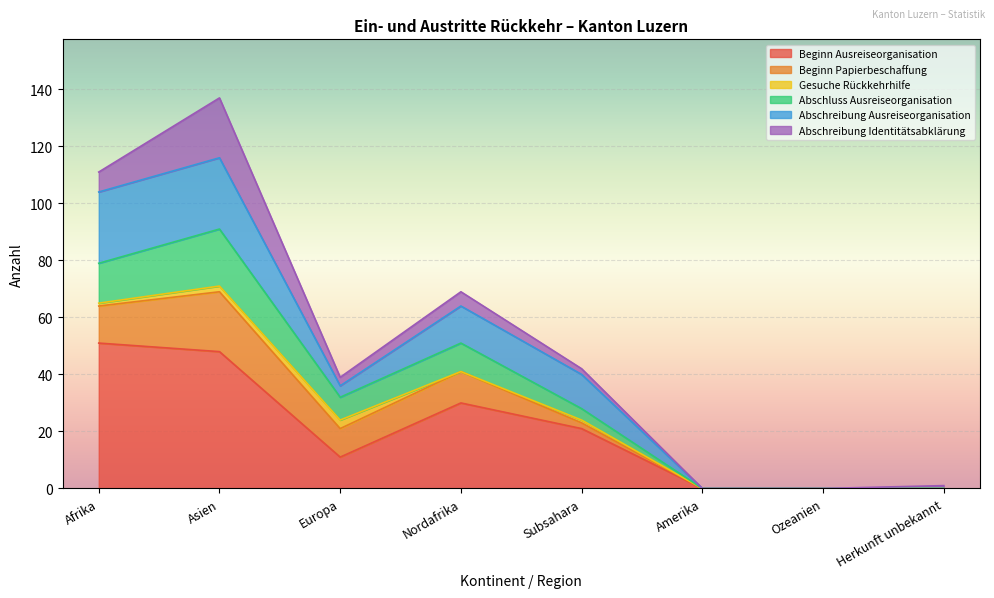

What is the maximum value for Beginn Ausreiseorganisation?

51